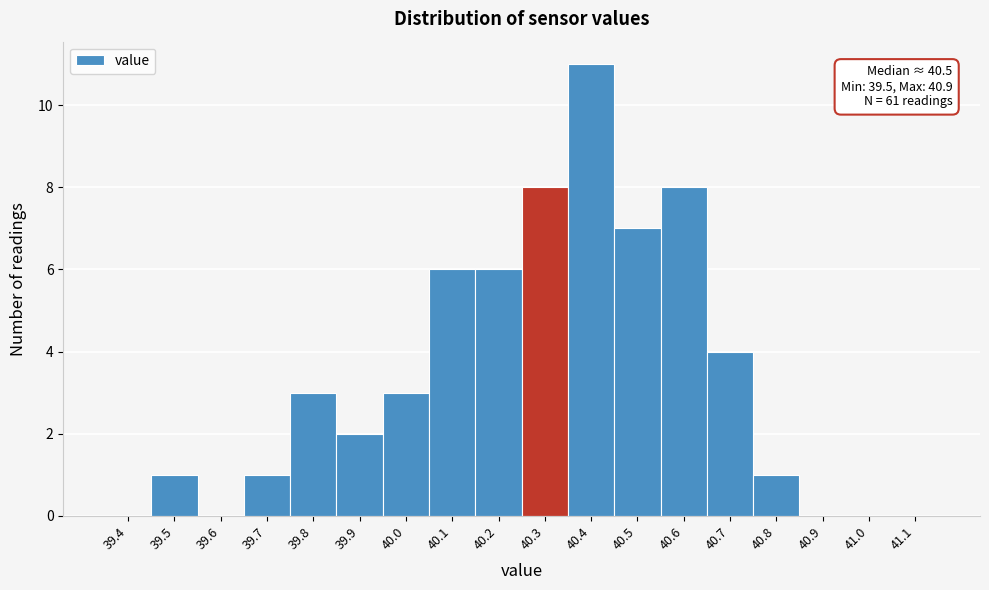

Reading right to left, what are all the values shown in this chart?

41.1=0	41.0=0	40.9=0	40.8=1	40.7=4	40.6=8	40.5=7	40.4=11	40.3=8	40.2=6	40.1=6	40.0=3	39.9=2	39.8=3	39.7=1	39.6=0	39.5=1	39.4=0